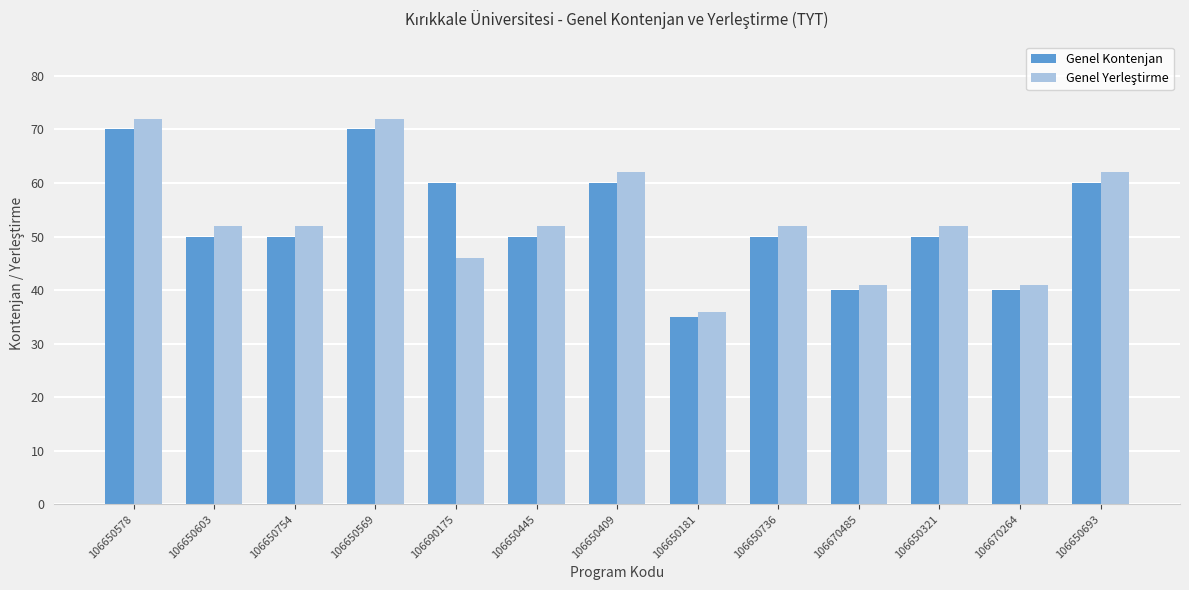

What is the total value across all series at 106650181?

71